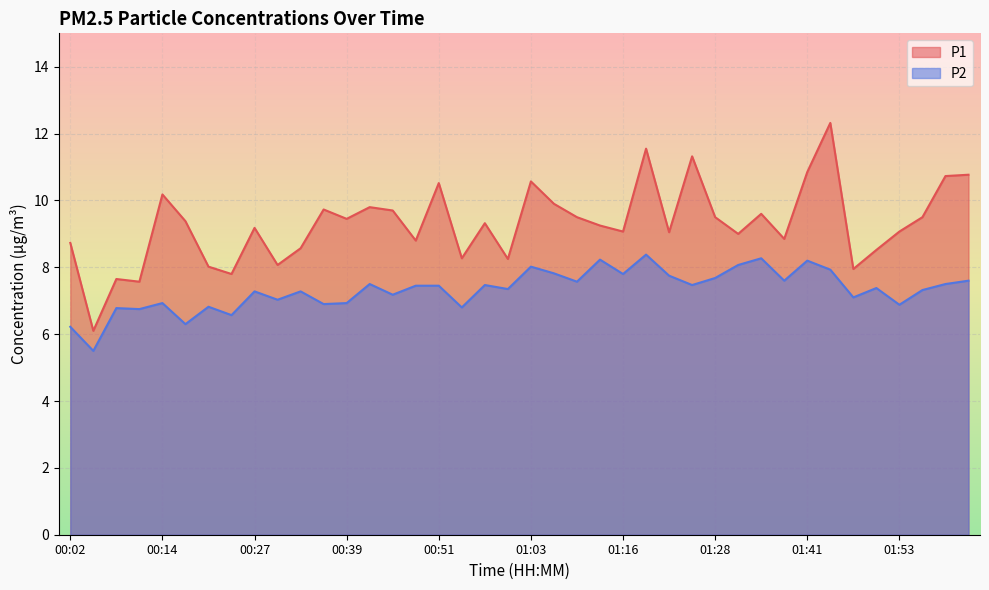

Is the value of P1 at 00:21 greater than the value of P2 at 01:16?

Yes